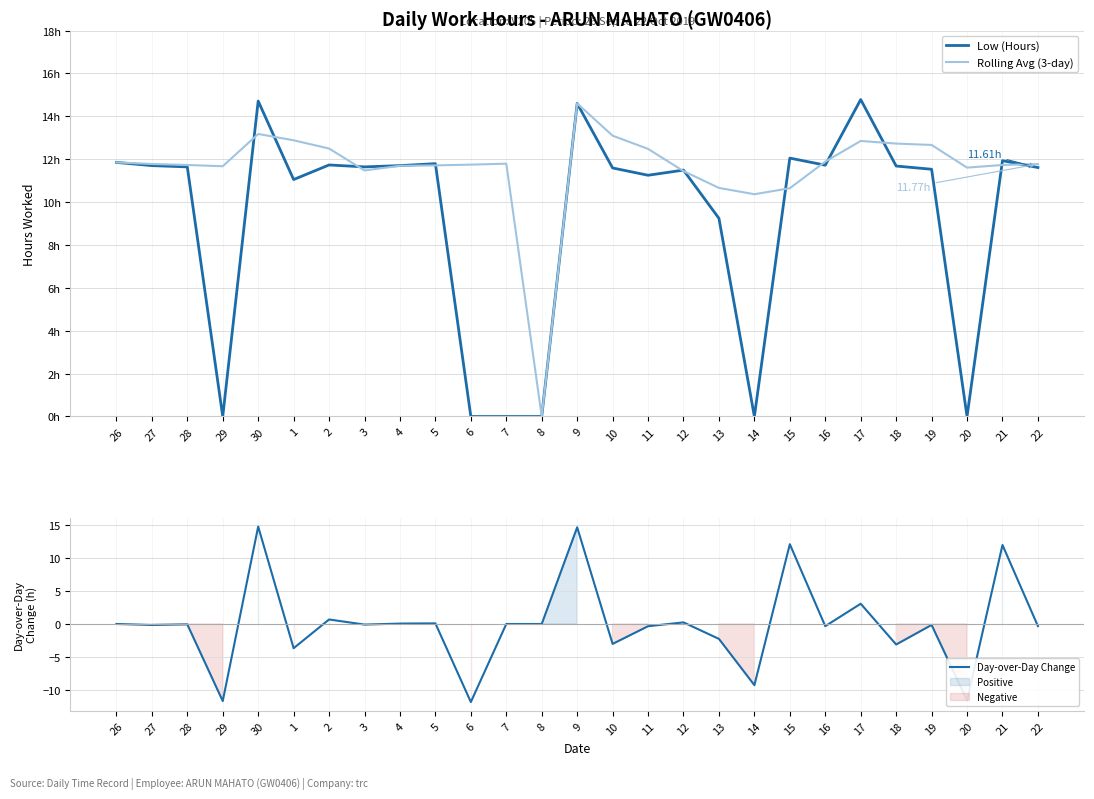

Between 27 and 30, which series saw the biggest shift?

Day-over-Day Change